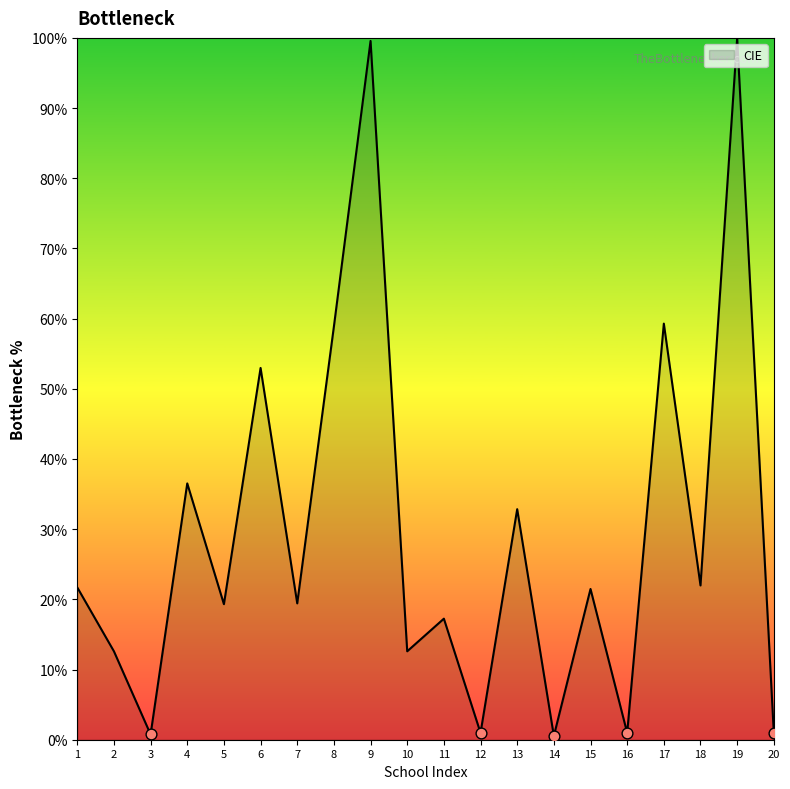

What is the change in value from 12 to 18?

+21.0